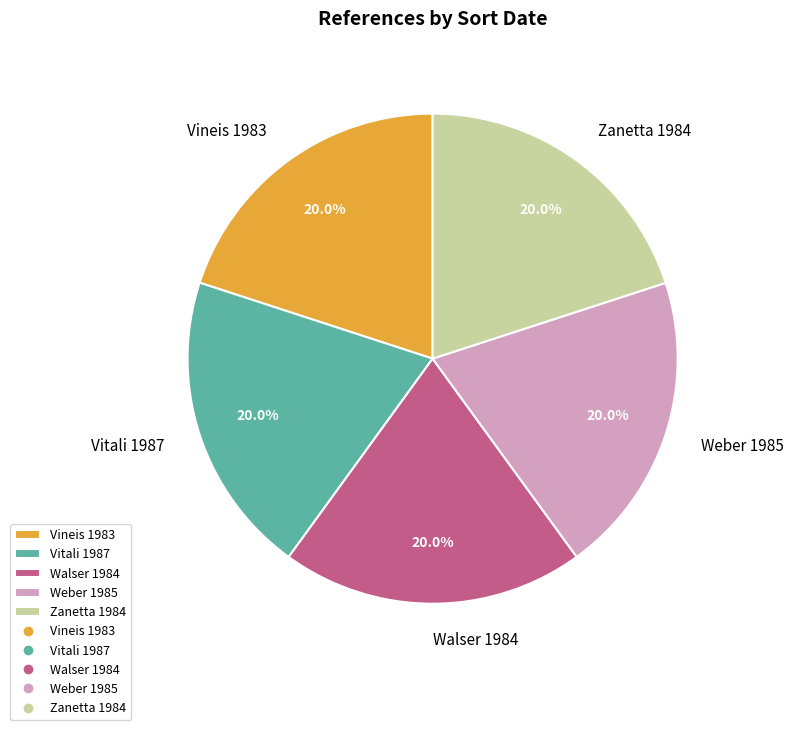

Count the number of slices in the pie.

5